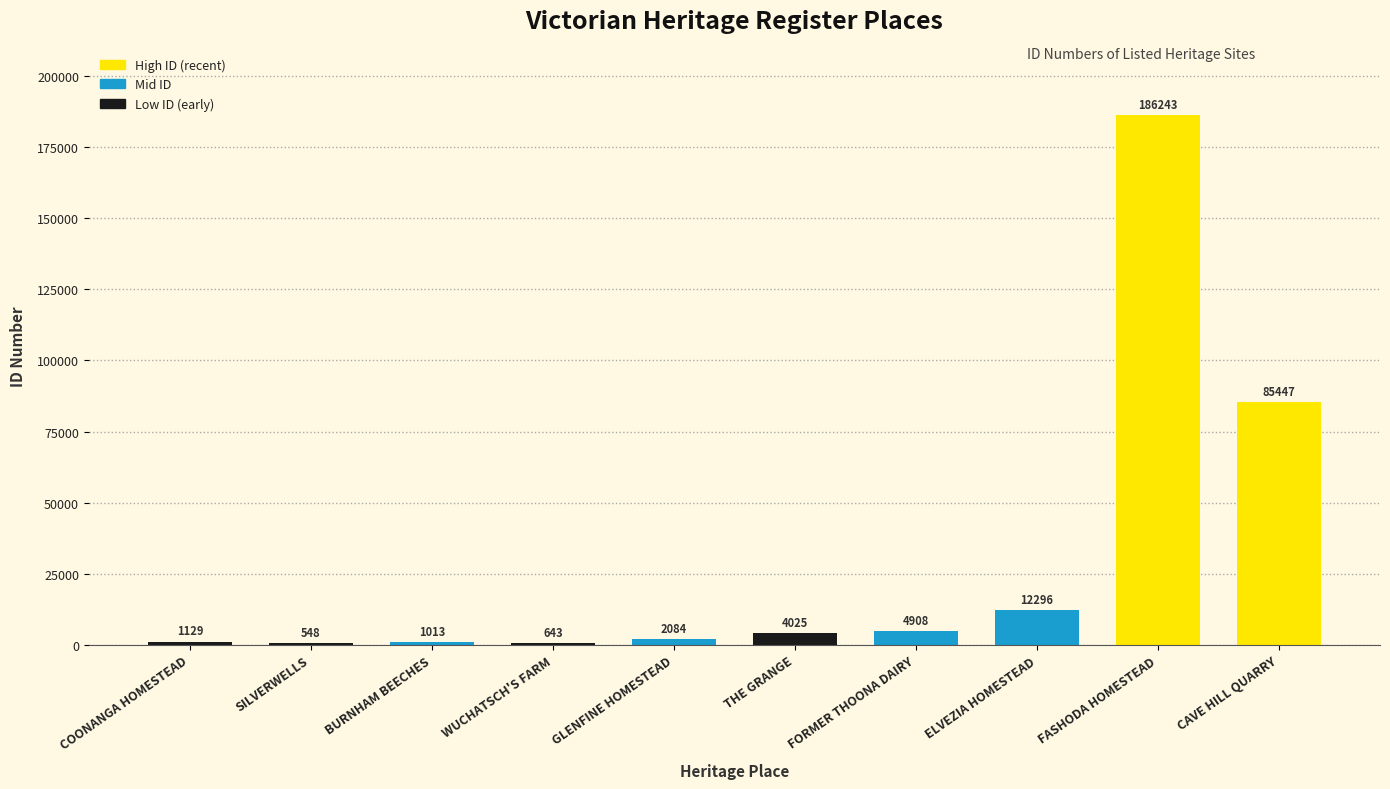

What is the greatest value displayed?

186243